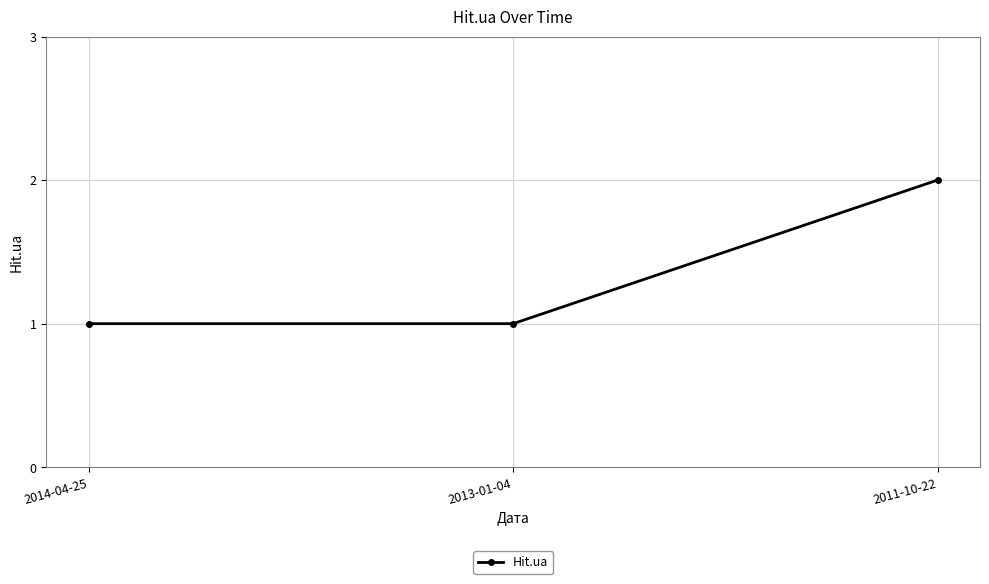

At which category does the chart reach its peak across all series?

2011-10-22